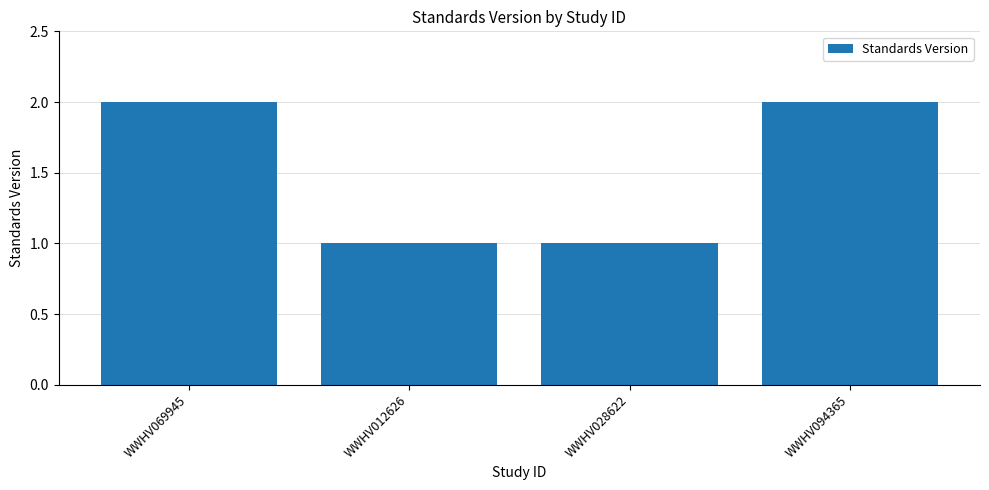

What is the sum of all values?

6